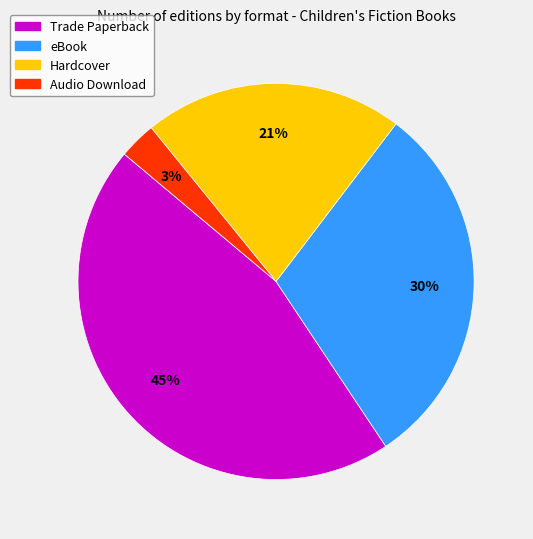

Is eBook the majority of the pie?

No